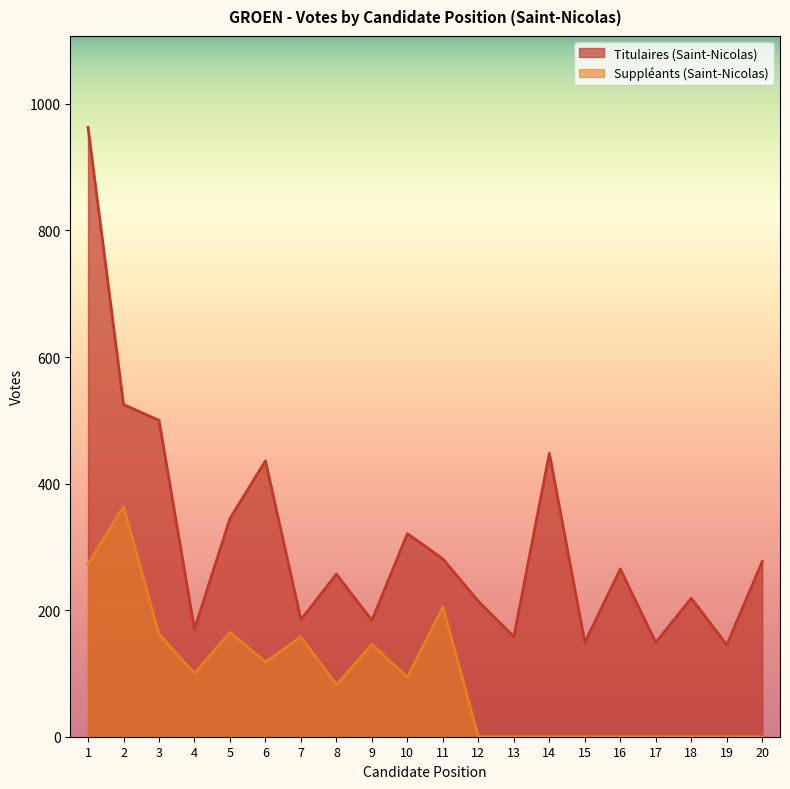

What is the sum of all Titulaires (Saint-Nicolas) values?

6191